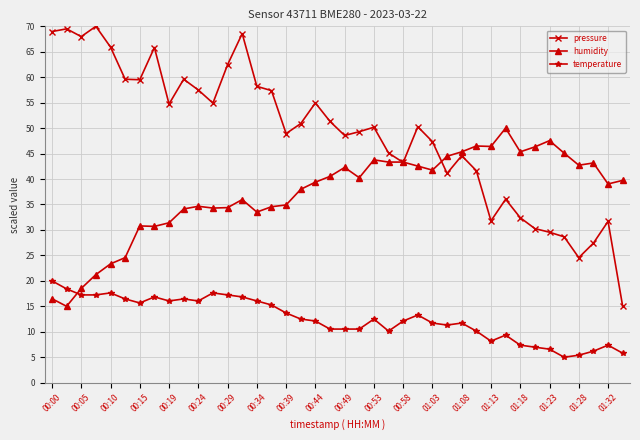

Which series has the largest total across all categories?

pressure